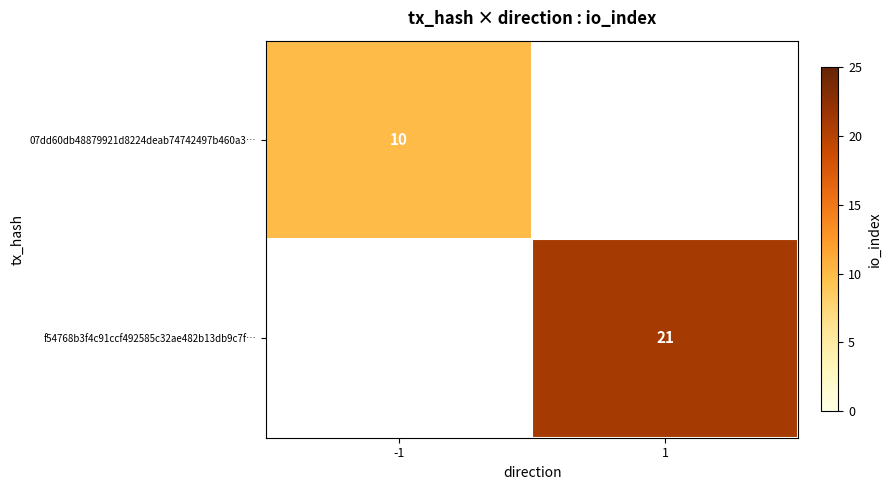

The value of 07dd60db48879921d8224deab74742497b460a3… at -1 is 7. True or false?

False